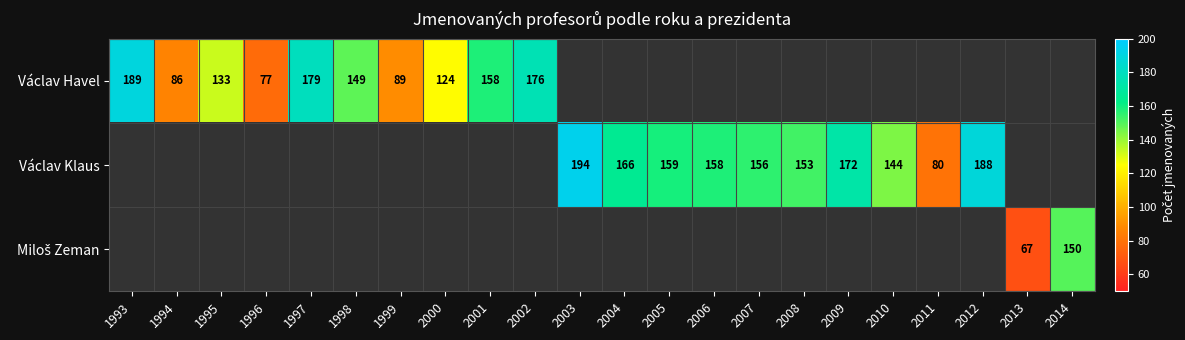

Count the number of data series in this chart.

3